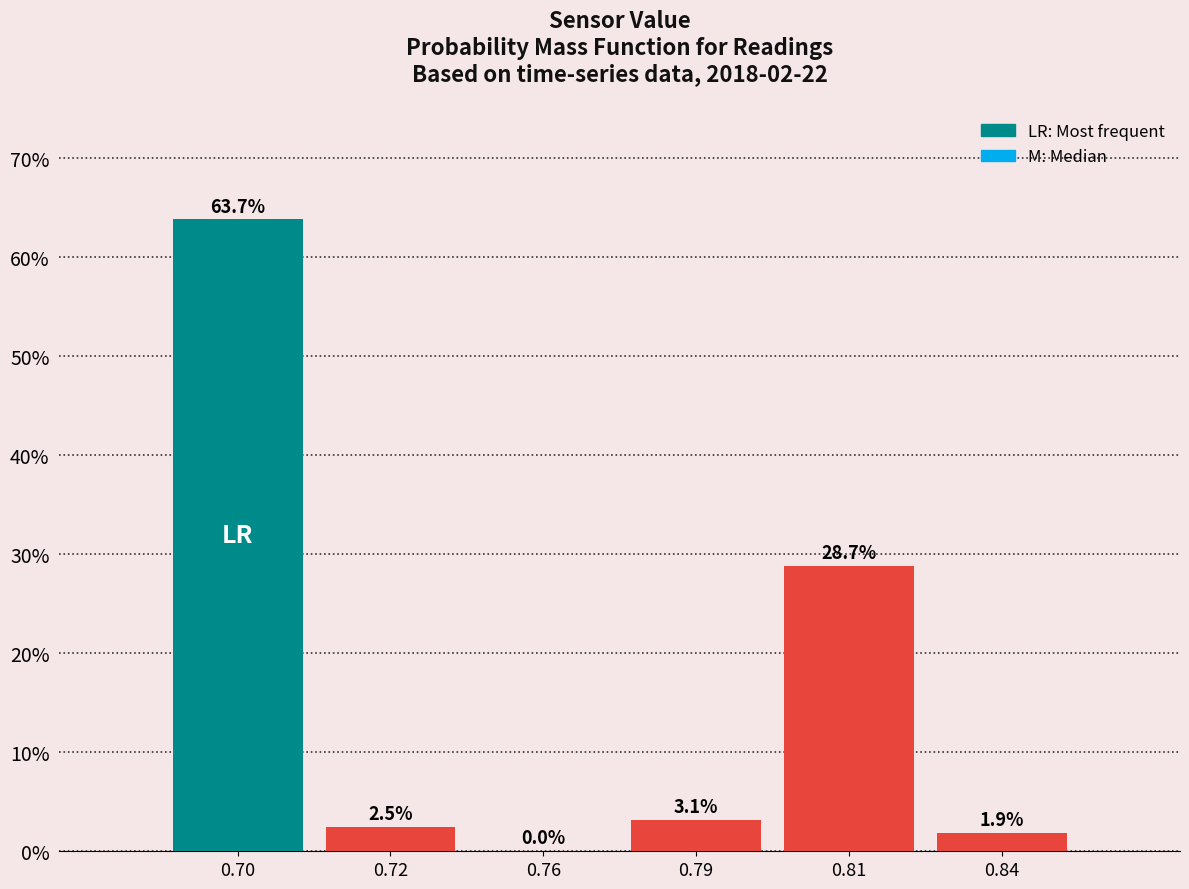

Where is the data nearest to the value 31?

0.81